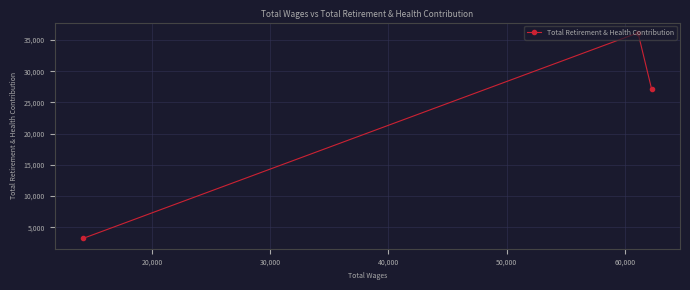

How many data points are above 27180?

1